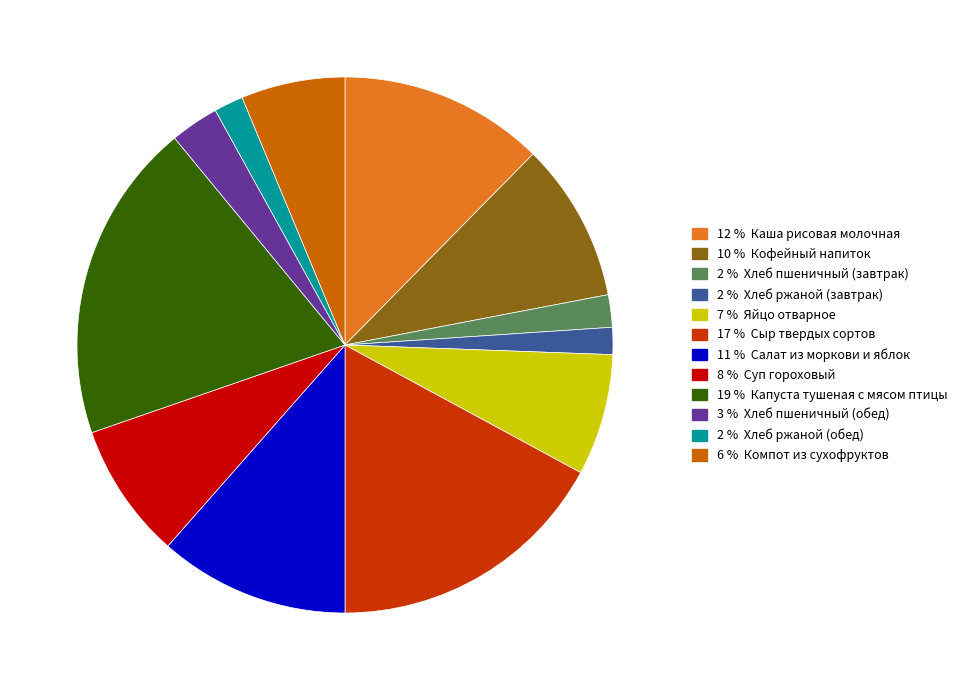

Is there any slice that represents more than half of the pie?

No